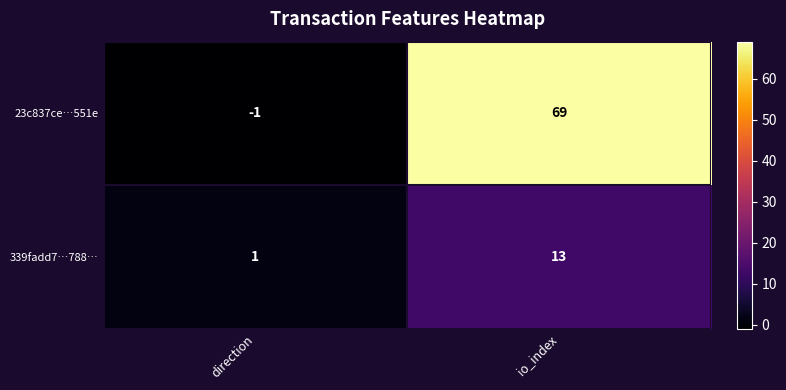

At how many categories does at least one series exceed 22?

1